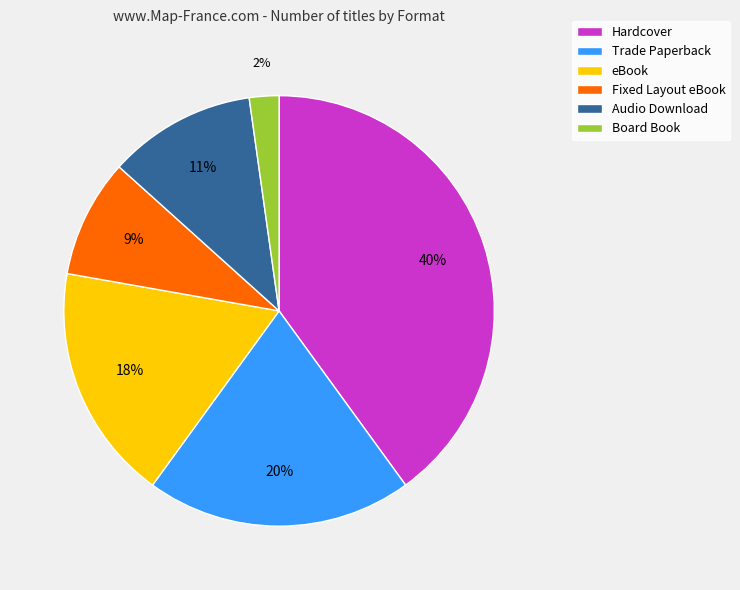

To the nearest percent, what is the average slice percentage?

17%